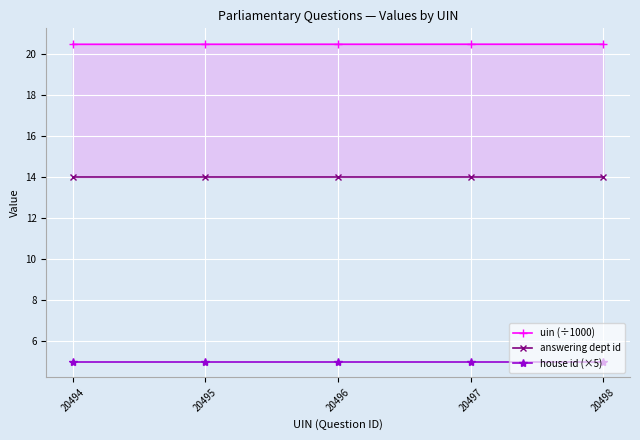

The uin (÷1000) series shows 20.5 at 20498. True or false?

True